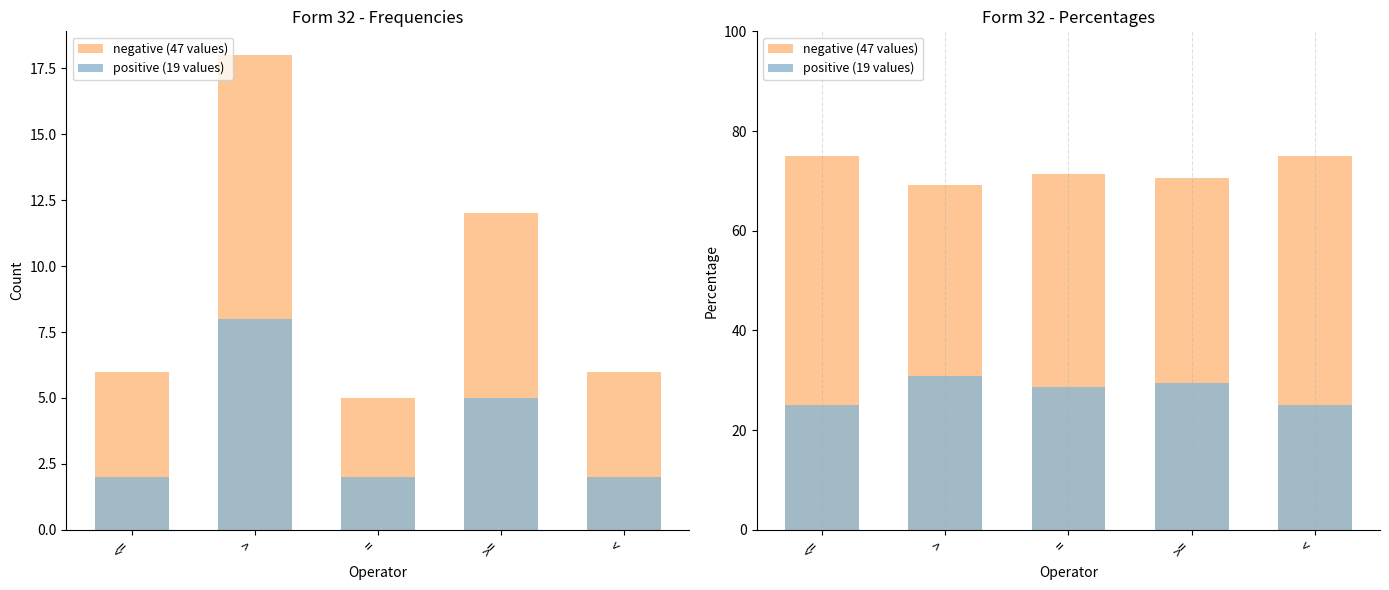

Rank the categories by positive (19 values) value from lowest to highest.

<=, <, =, >=, >